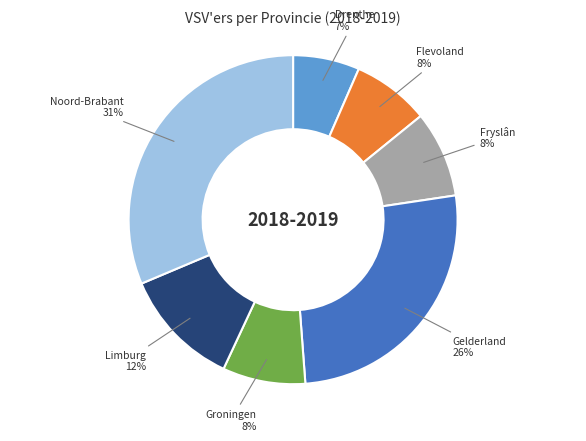

Do Groningen and Limburg together represent more than half of the pie?

No